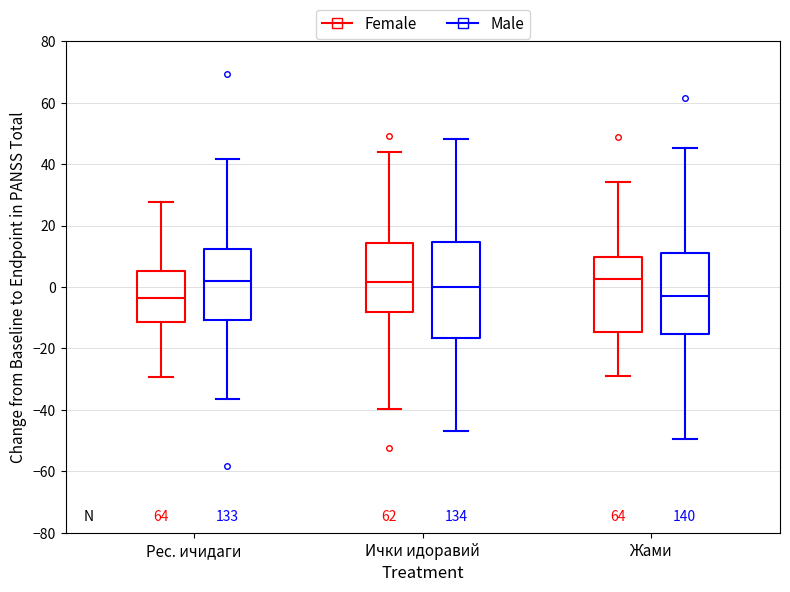

Comparing the boxes themselves (not the whiskers), which one is the tallest?

Ички идоравий (Male)